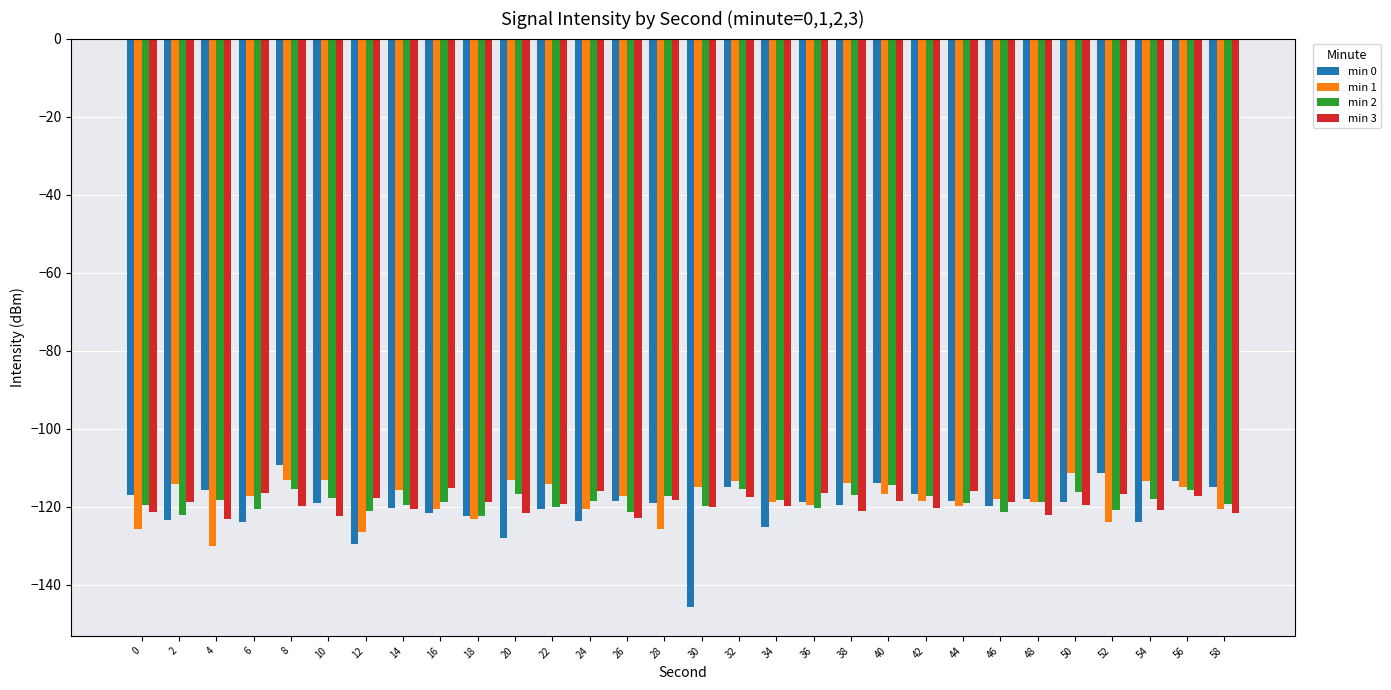

What is the approximate value of min 2 at 40?

-114.5